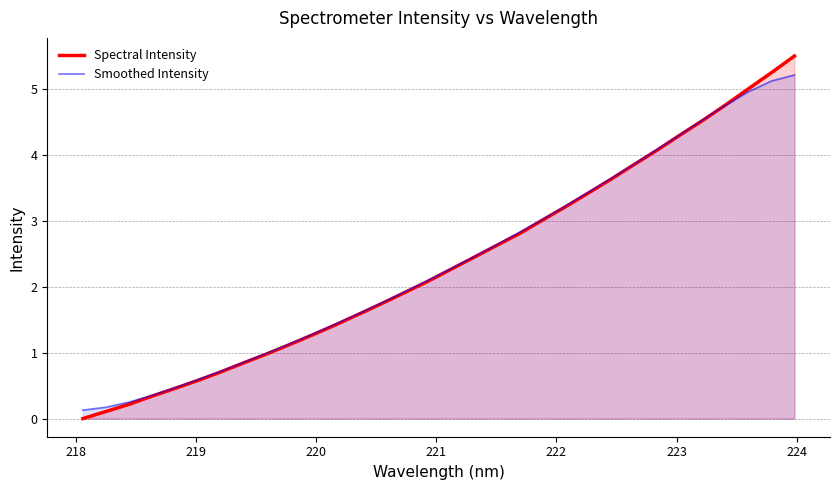

Which series has the largest range (max minus min)?

Spectral Intensity